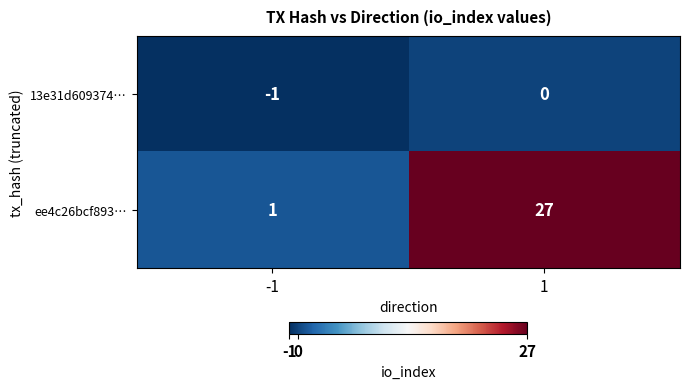

Which series changed the most between -1 and 1?

ee4c26bcf893…